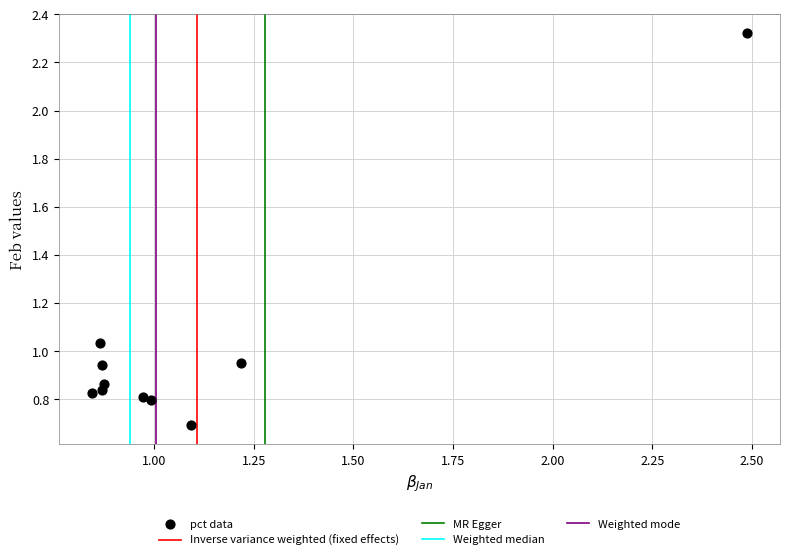

What is the average X value?

1.1